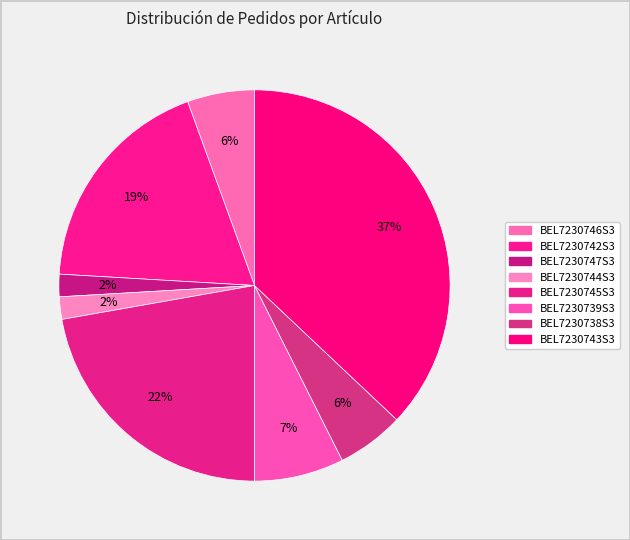

How many slices are in this pie chart?

8